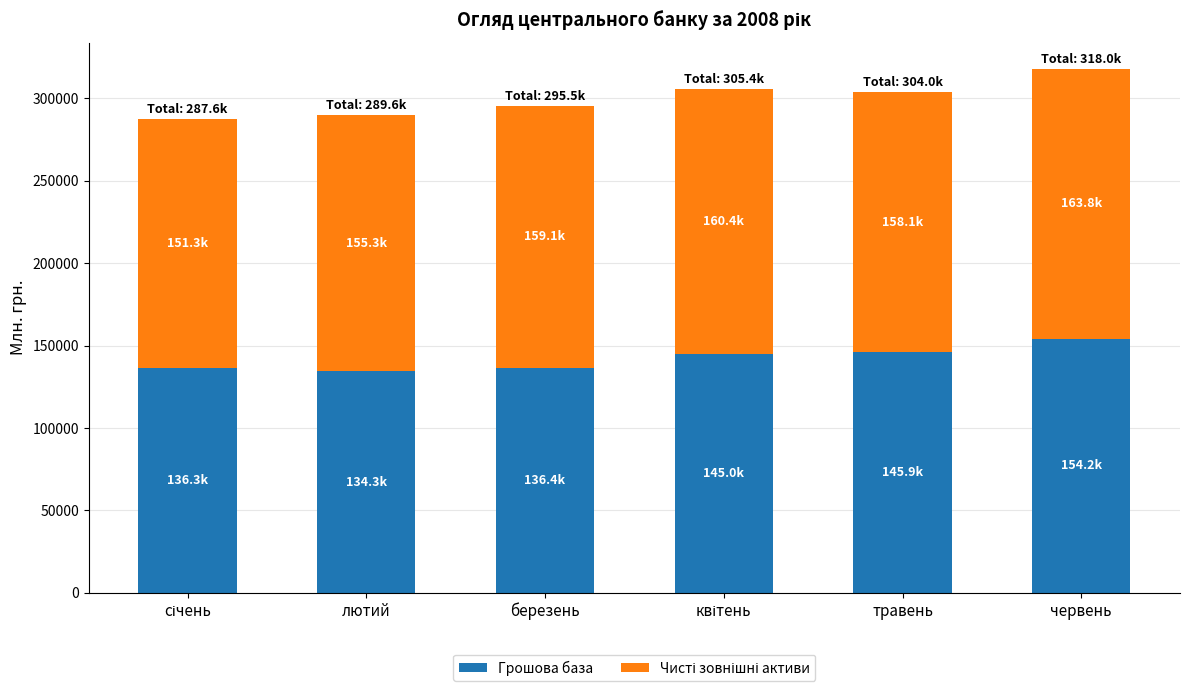

The Грошова база series shows 200688.4 at лютий. True or false?

False